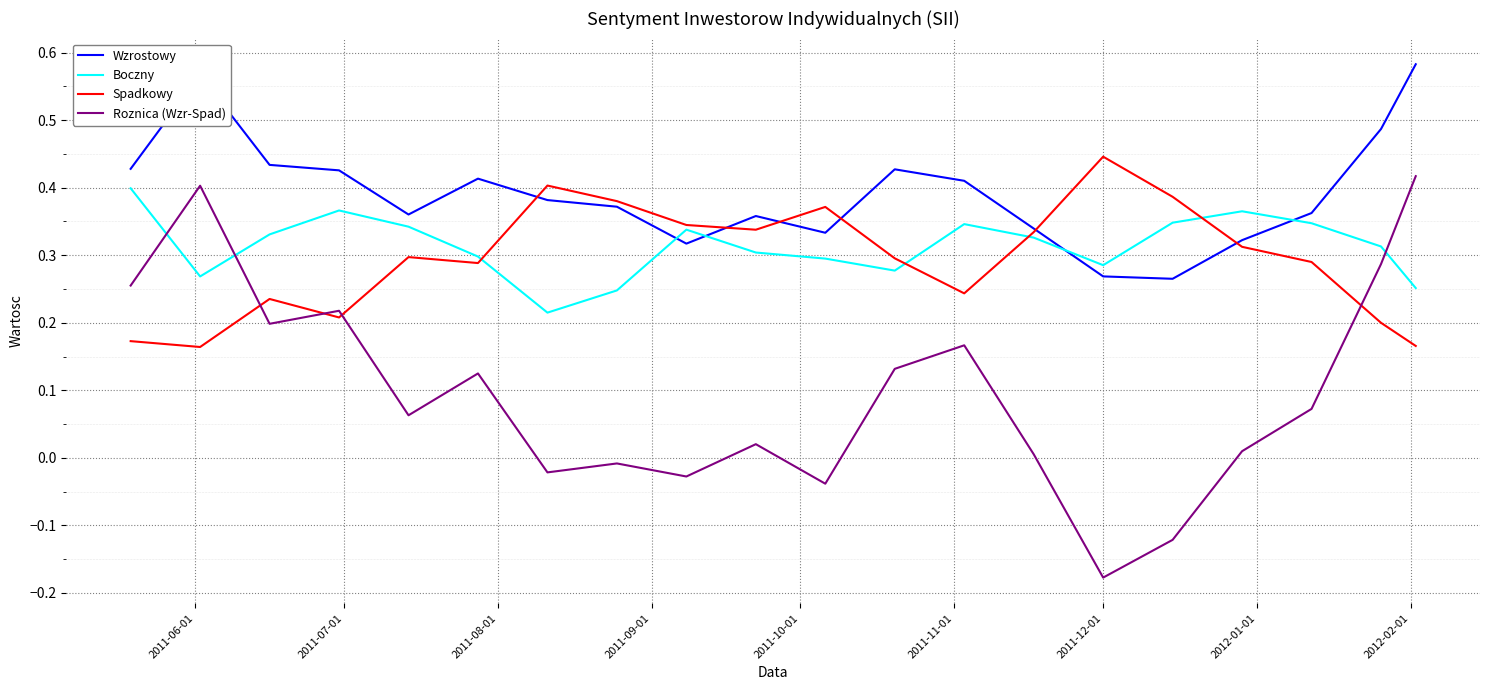

Is this an area chart (filled region under the line)?

No